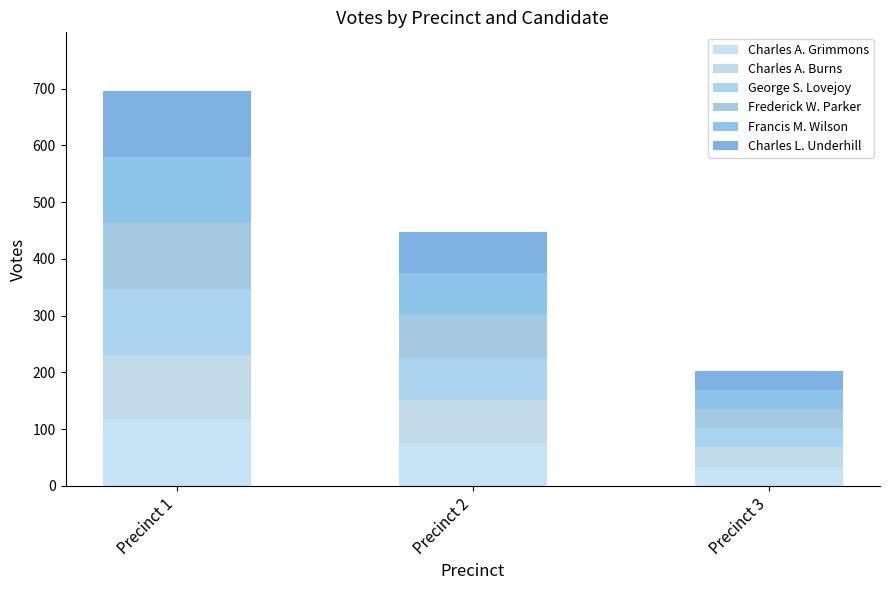

How many series are shown in this chart?

6